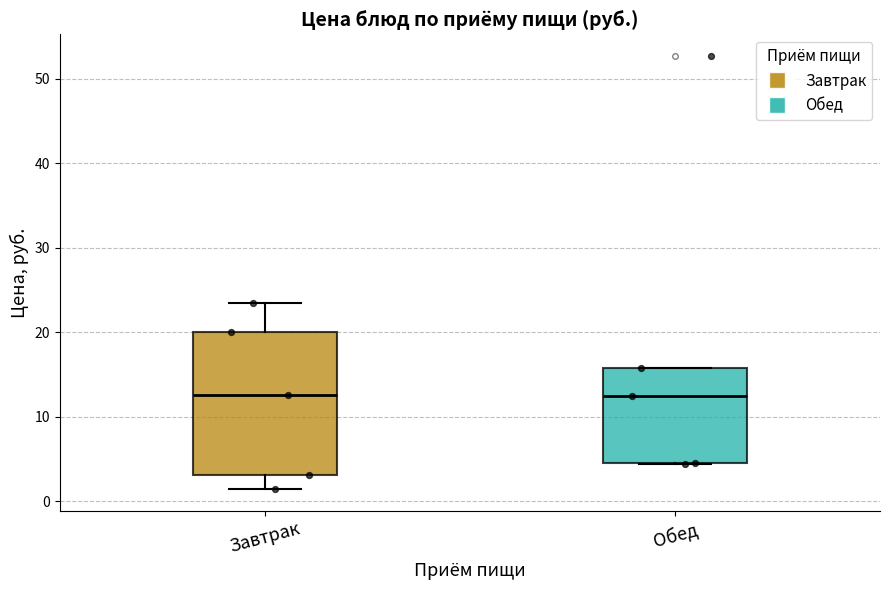

Reading left to right, transcribe this box plot: for each box, give where its median line is, the range the box spans, and where its two whiskers end, as read against the y-axis. The values are not printed on the chart, so give them approximately, as read against the axis.

Завтрак: median 13, box 3 to 20, whiskers 1 to 24
Обед: median 12, box 5 to 16, whiskers 4 to 16